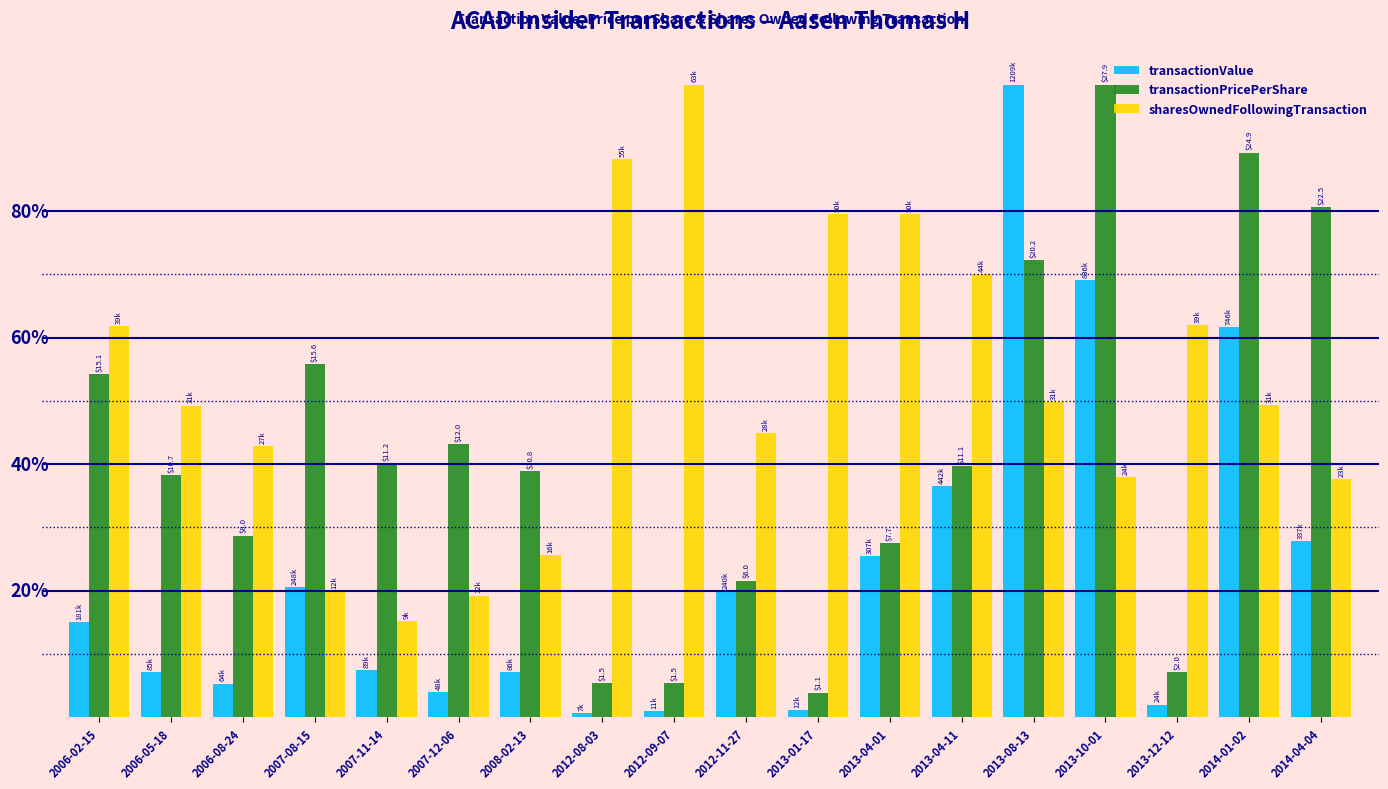

Reading left to right, list all the values displayed in this chart.

transactionValue: 0.1	0.1	0.1	0.2	0.1	0.0	0.1	0.0	0.0	0.2	0.0	0.3	0.4	1.0	0.7	0.0	0.6	0.3
transactionPricePerShare: 0.5	0.4	0.3	0.6	0.4	0.4	0.4	0.1	0.1	0.2	0.0	0.3	0.4	0.7	1.0	0.1	0.9	0.8
sharesOwnedFollowingTransaction: 0.6	0.5	0.4	0.2	0.2	0.2	0.3	0.9	1.0	0.4	0.8	0.8	0.7	0.5	0.4	0.6	0.5	0.4